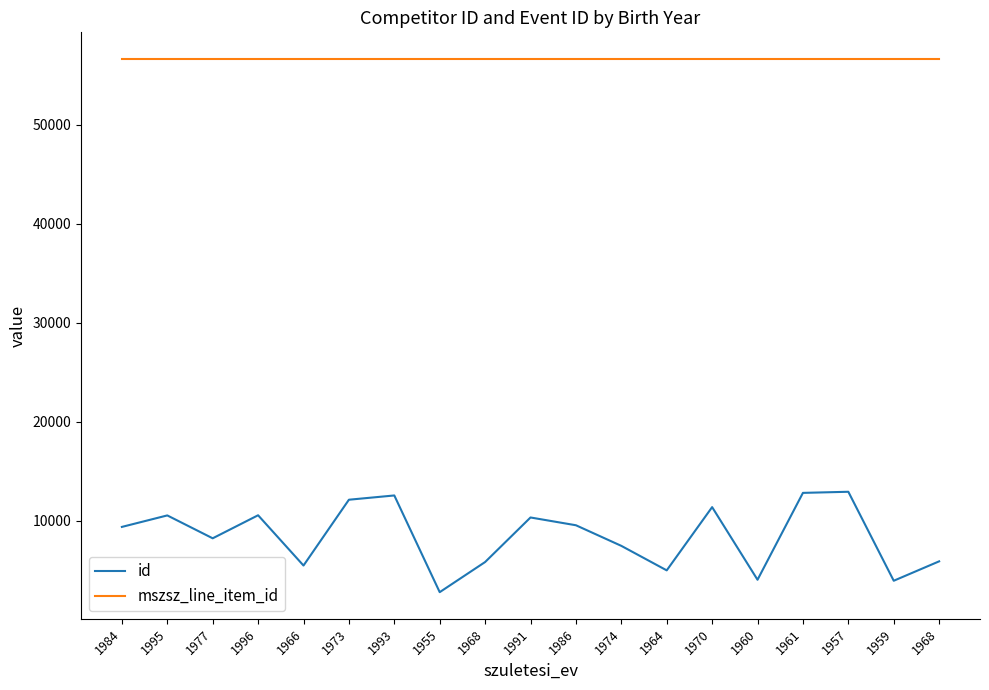

Does the chart display data point markers on the line(s)?

No